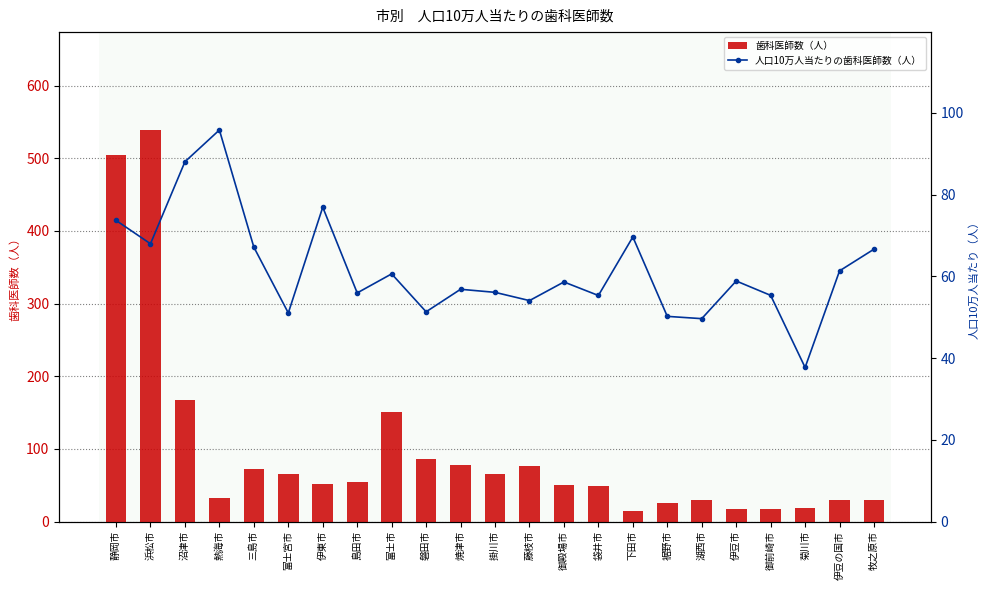

Rank the series by their maximum value, from highest to lowest.

歯科医師数（人）, 人口10万人当たりの歯科医師数（人）